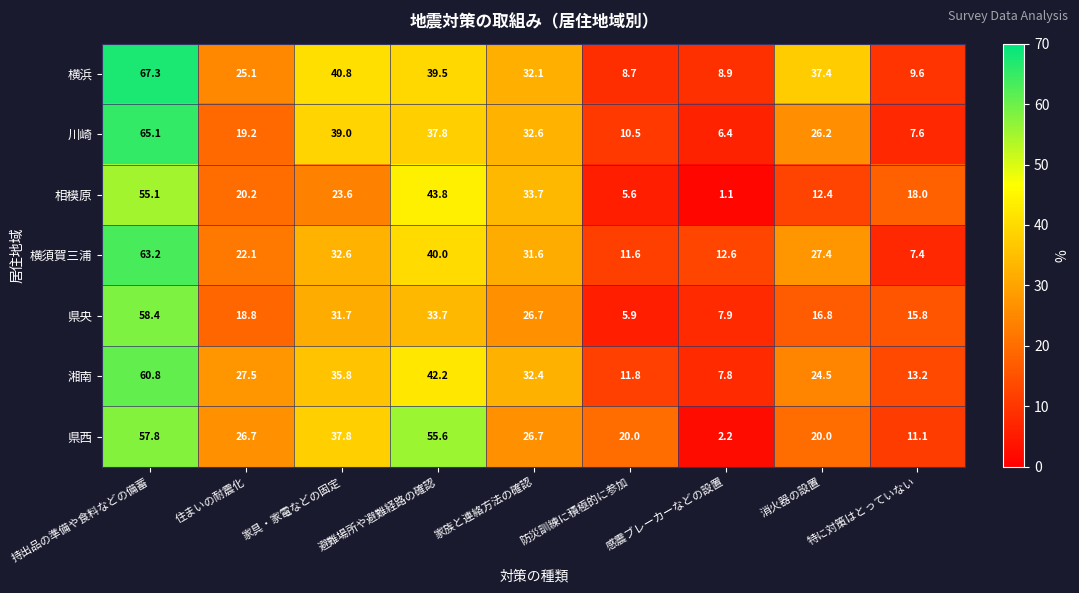

Is it true that 湘南 equals 60.8 at 持出品の準備や食料などの備蓄?

True